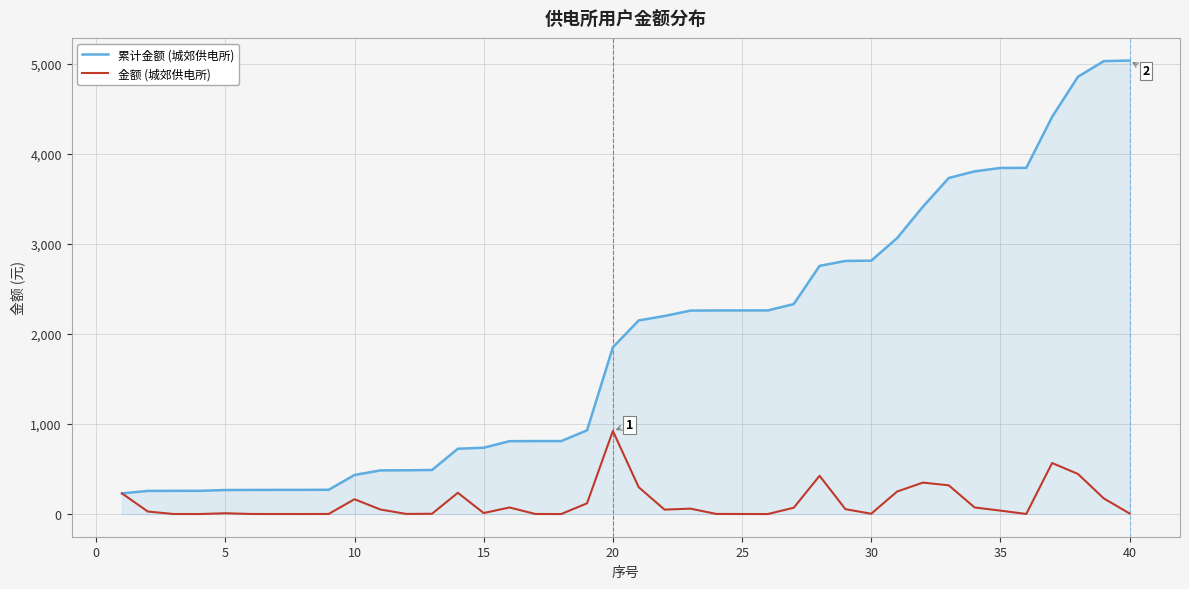

Rank the series by their maximum value, from lowest to highest.

金额 (城郊供电所), 累计金额 (城郊供电所)